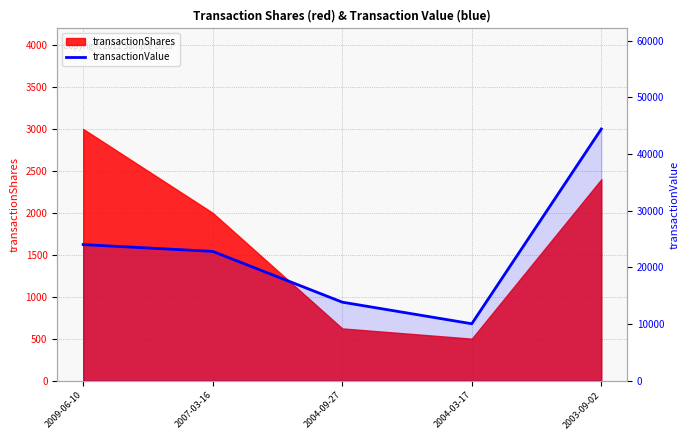

Does the chart have visible grid lines?

Yes